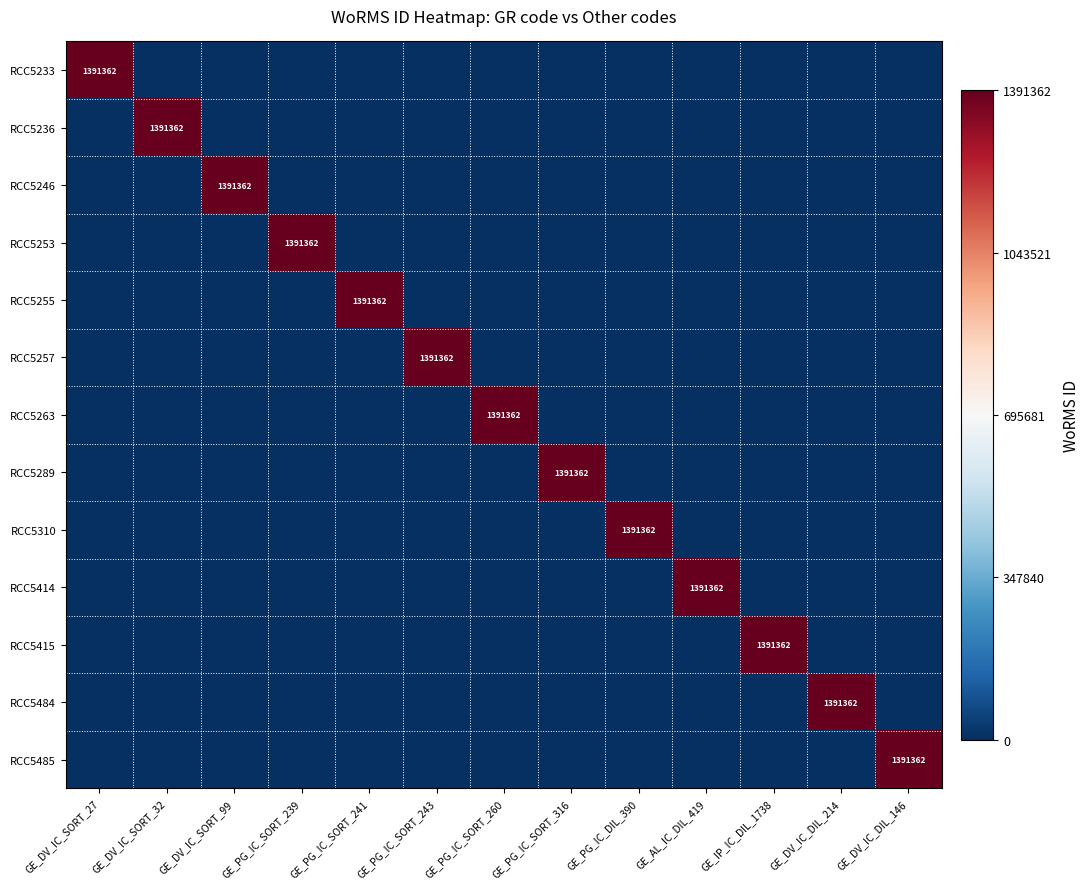

Which category has the highest value across all series?

GE_DV_IC_SORT_27